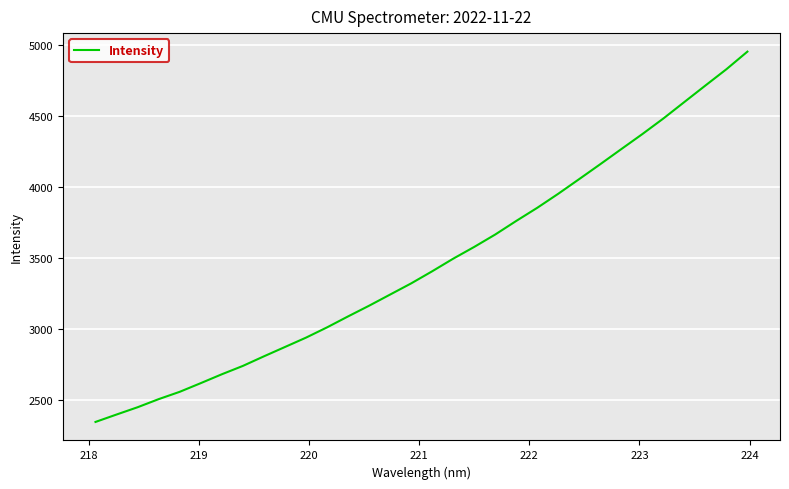

What is the smallest value displayed?

2347.6